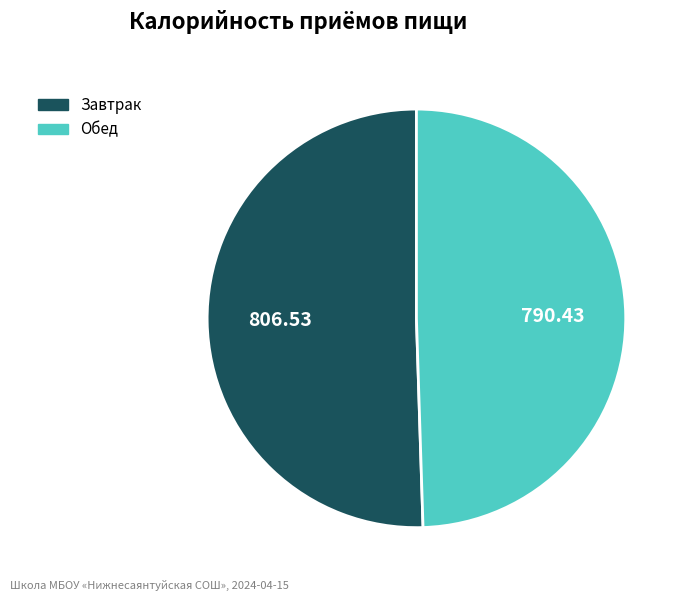

Combined, do Завтрак and Обед account for over 50%?

Yes